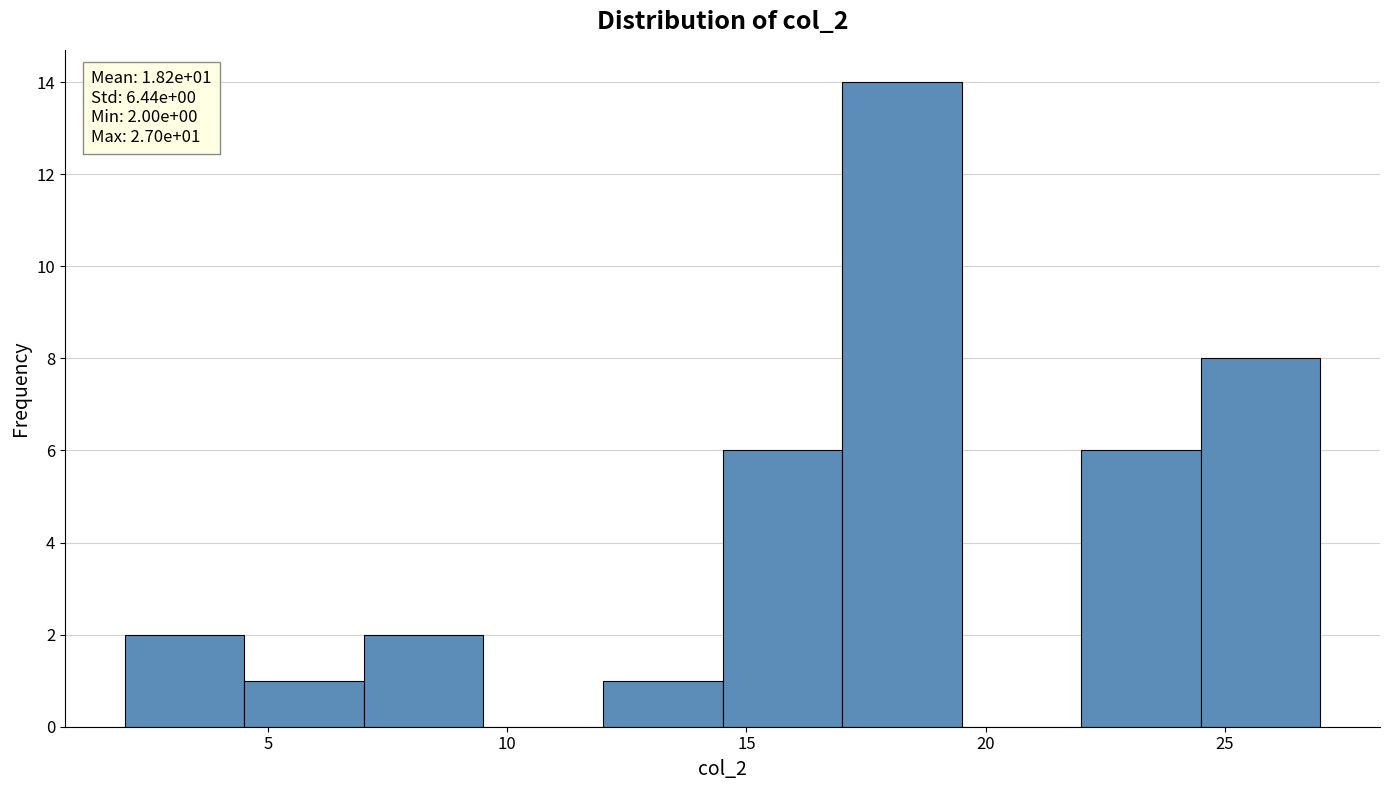

Over which range of the x-axis is the bar tallest?

17.0 to 19.5